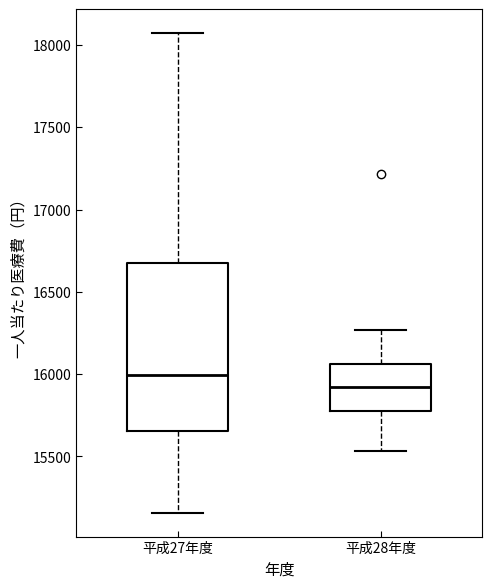

Comparing the boxes themselves (not the whiskers), which one is the tallest?

平成27年度